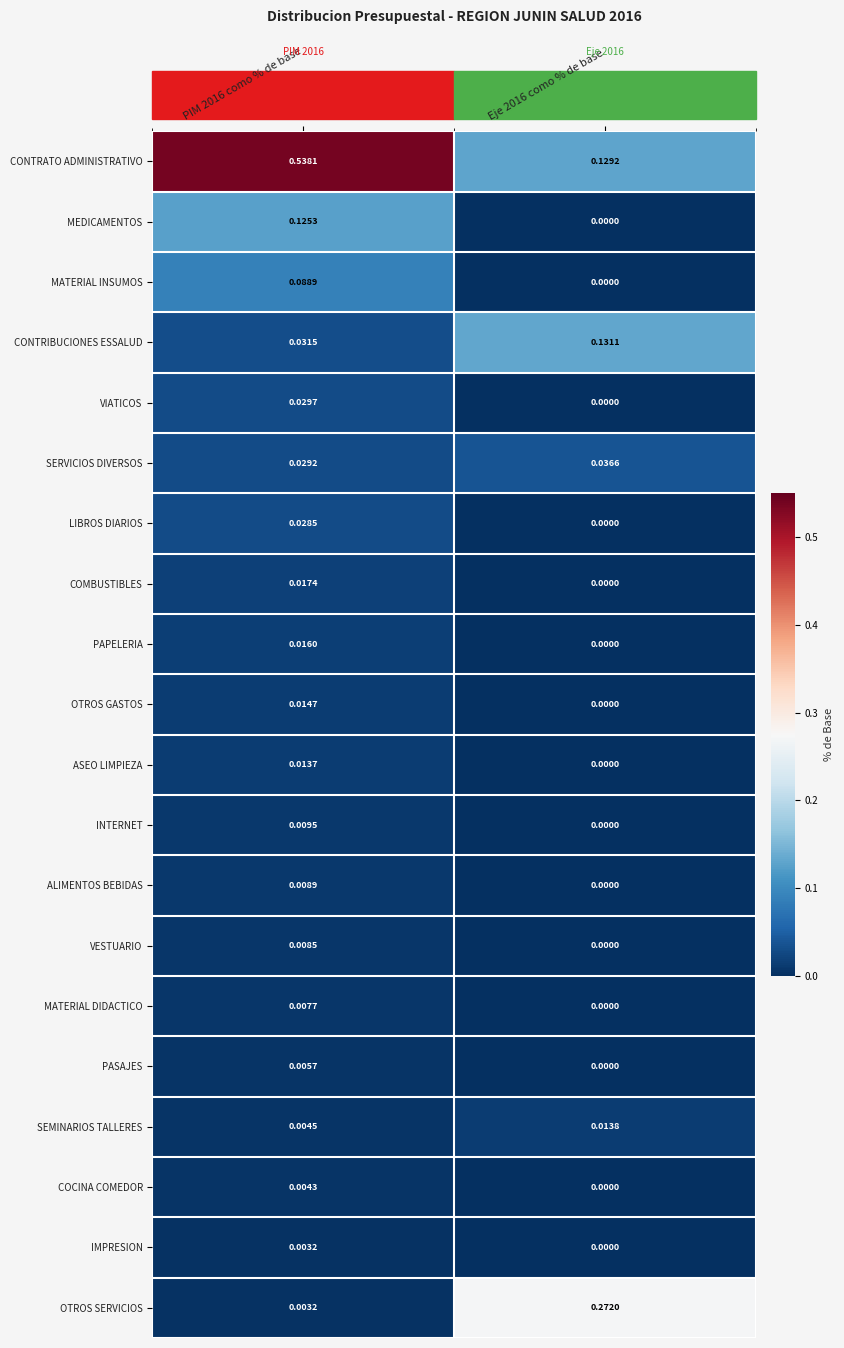

How many distinct data groups are displayed?

20